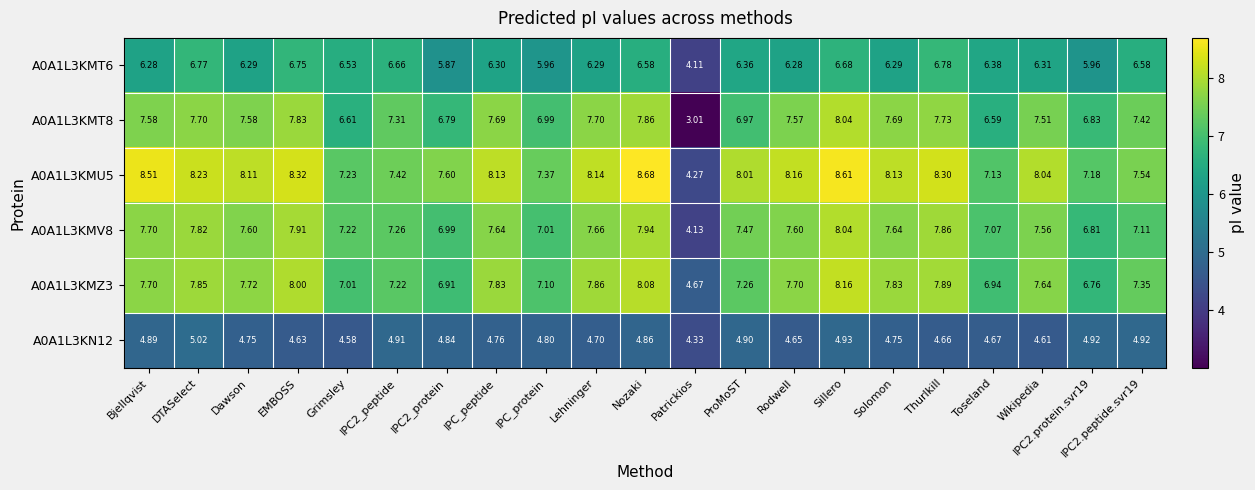

At which label is A0A1L3KMT8 closest to 5?

Toseland